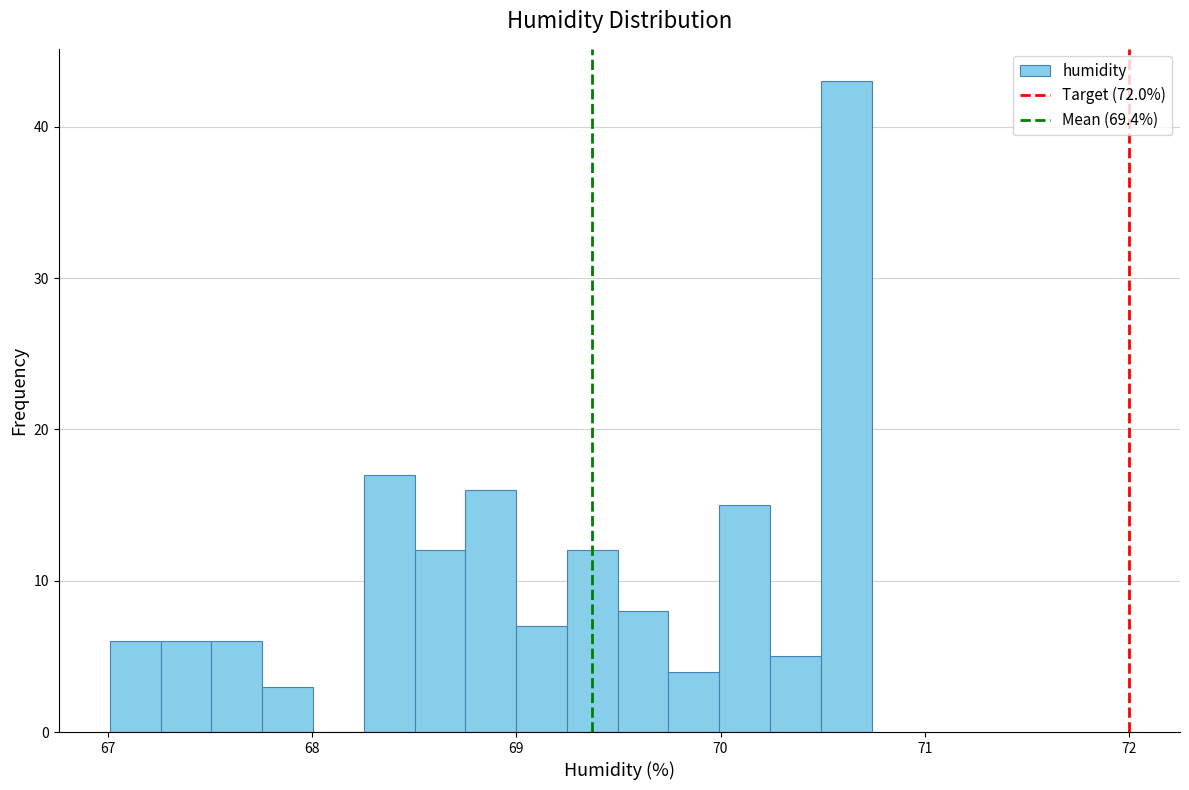

Read against the x-axis, roughly where is the centre of the tallest bar?

70.6